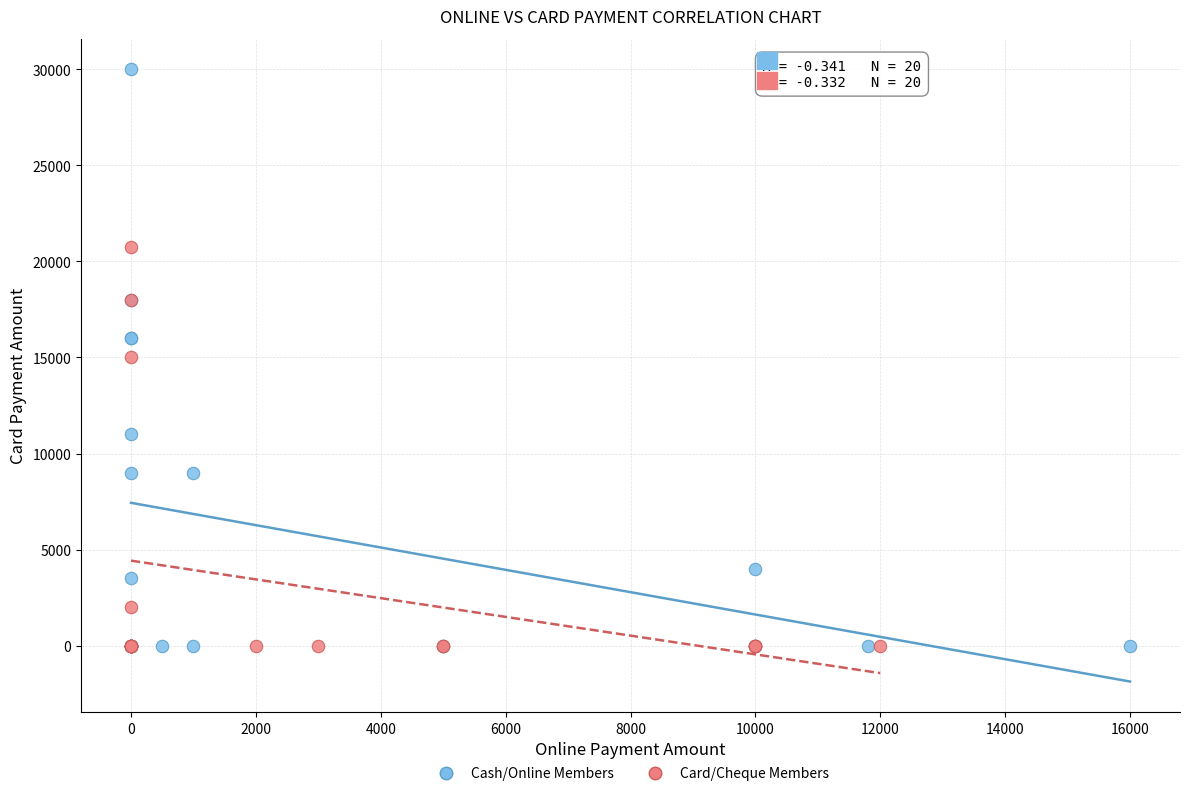

Which series reaches the maximum Y coordinate?

Cash/Online Members